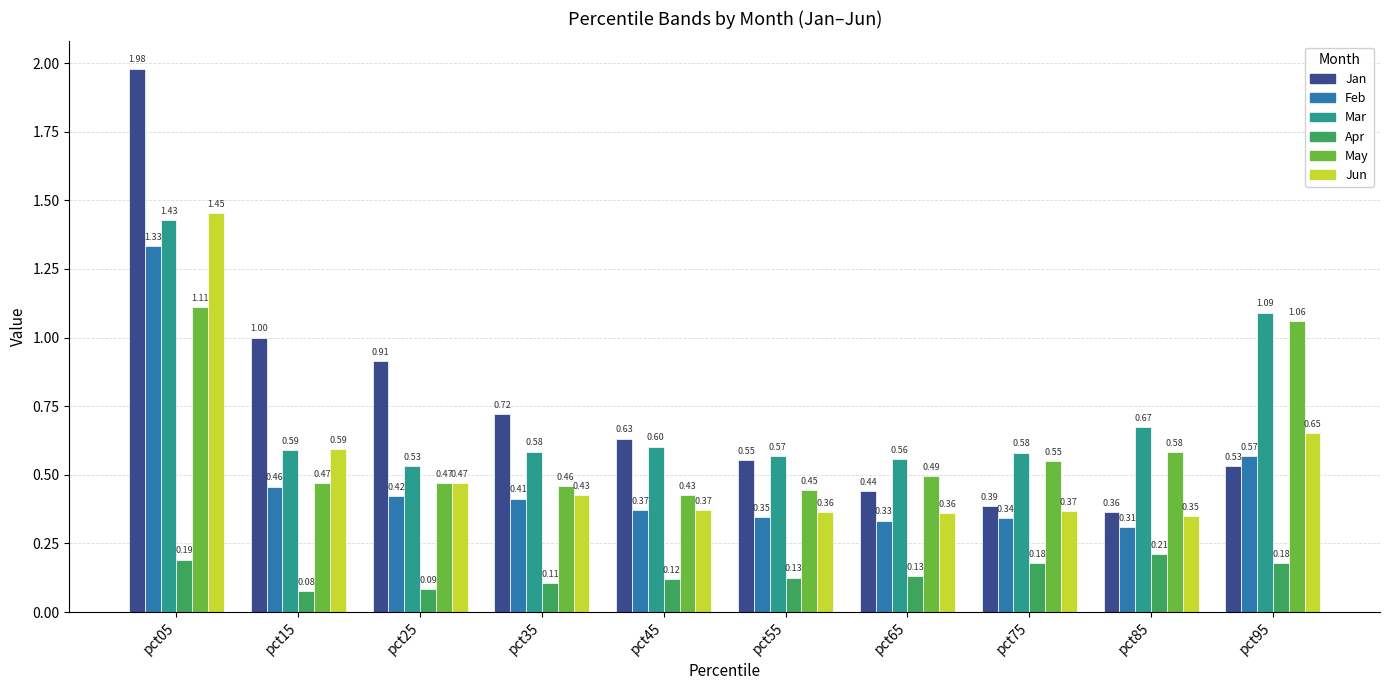

How many groups of bars are there?

10